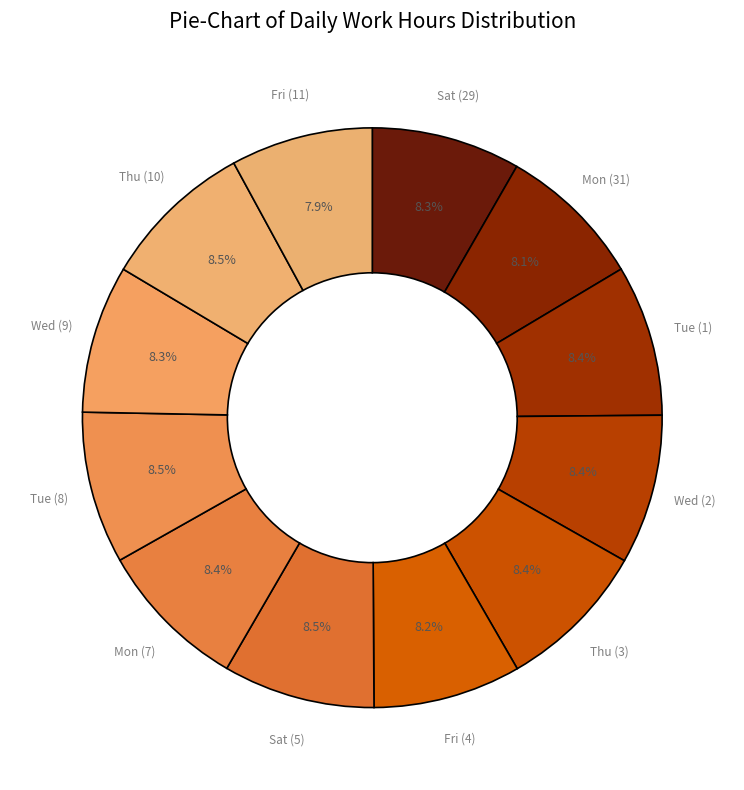

How many slices are in this pie chart?

12